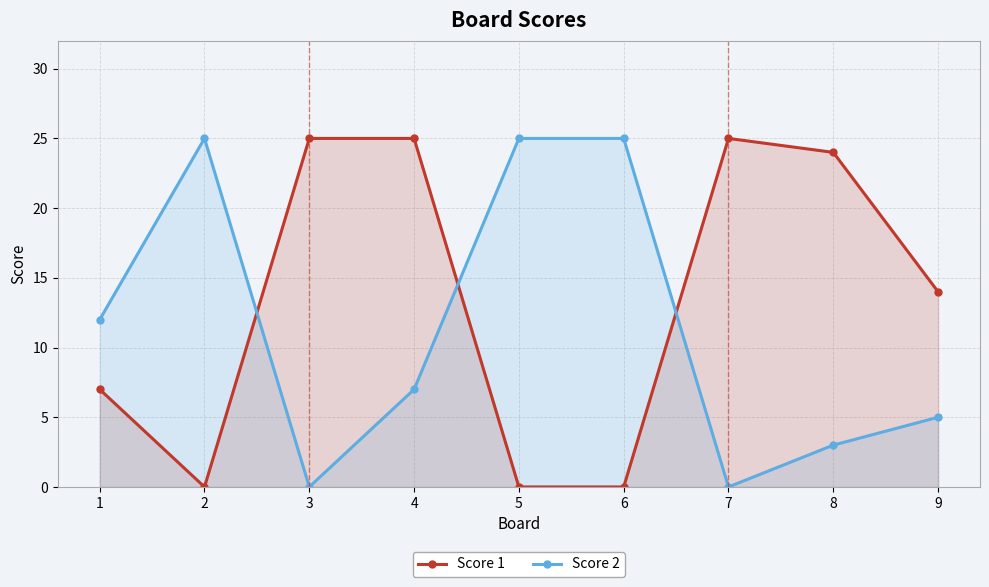

At which label is Score 2 closest to 12?

1